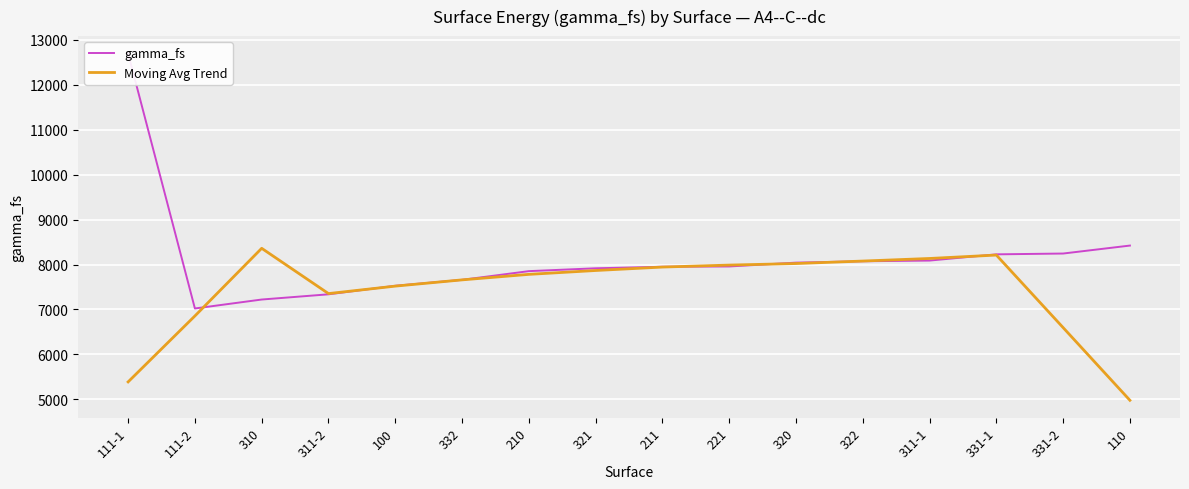

What is the average value of the Moving Avg Trend series?

7421.5